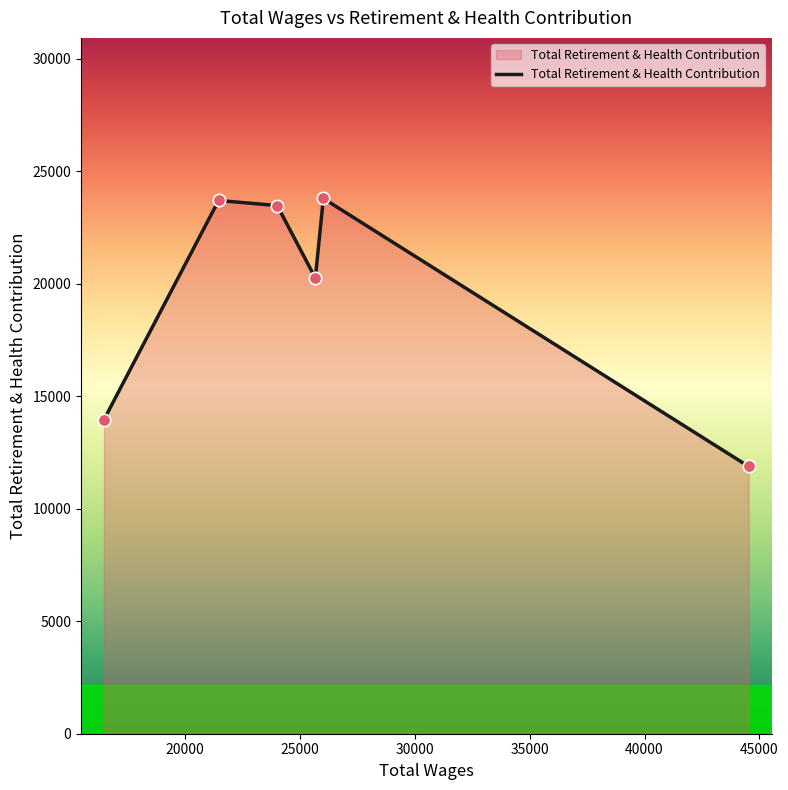

What is the minimum value shown in the chart?

11882